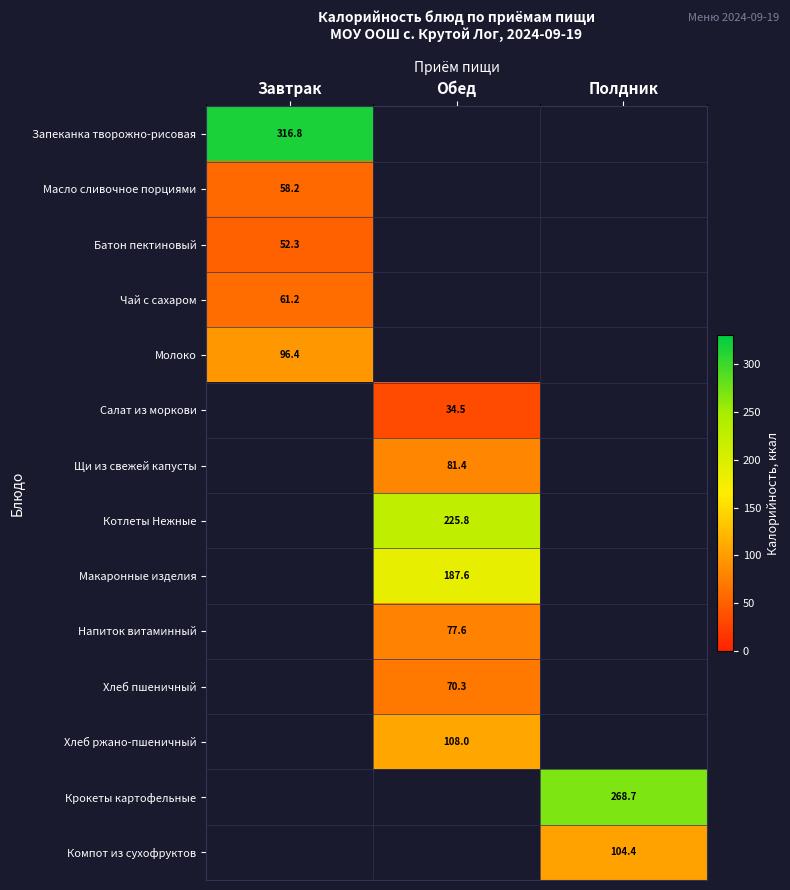

Which has a higher value, Обед or Полдник?

Полдник